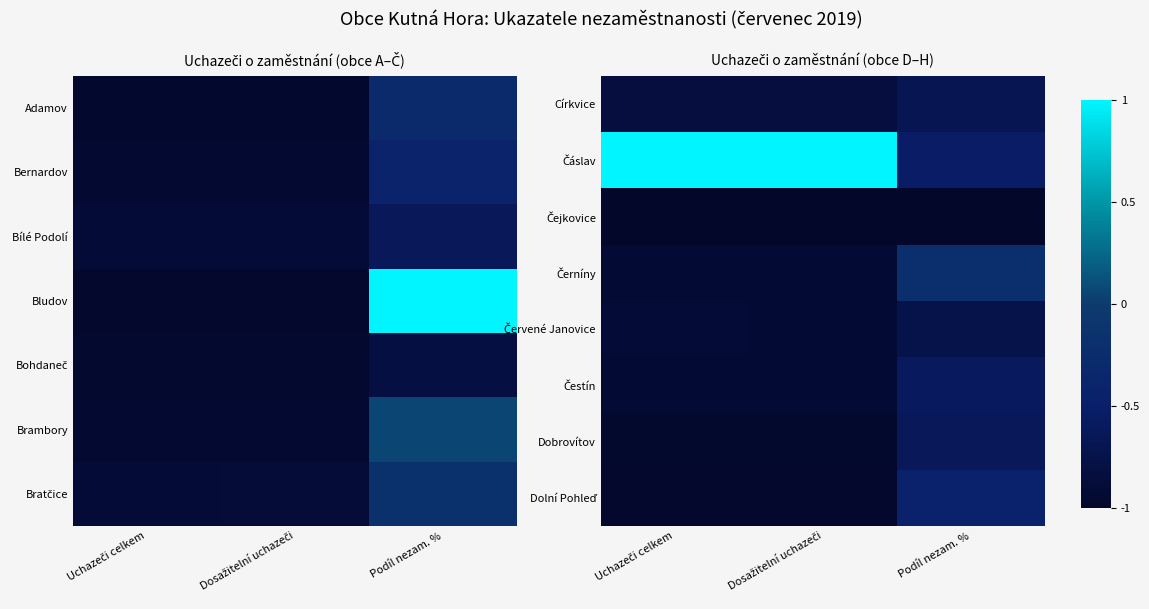

Is the value of Čáslav at Dosažitelní uchazeči greater than the value of Červené Janovice at Podíl nezam. %?

Yes